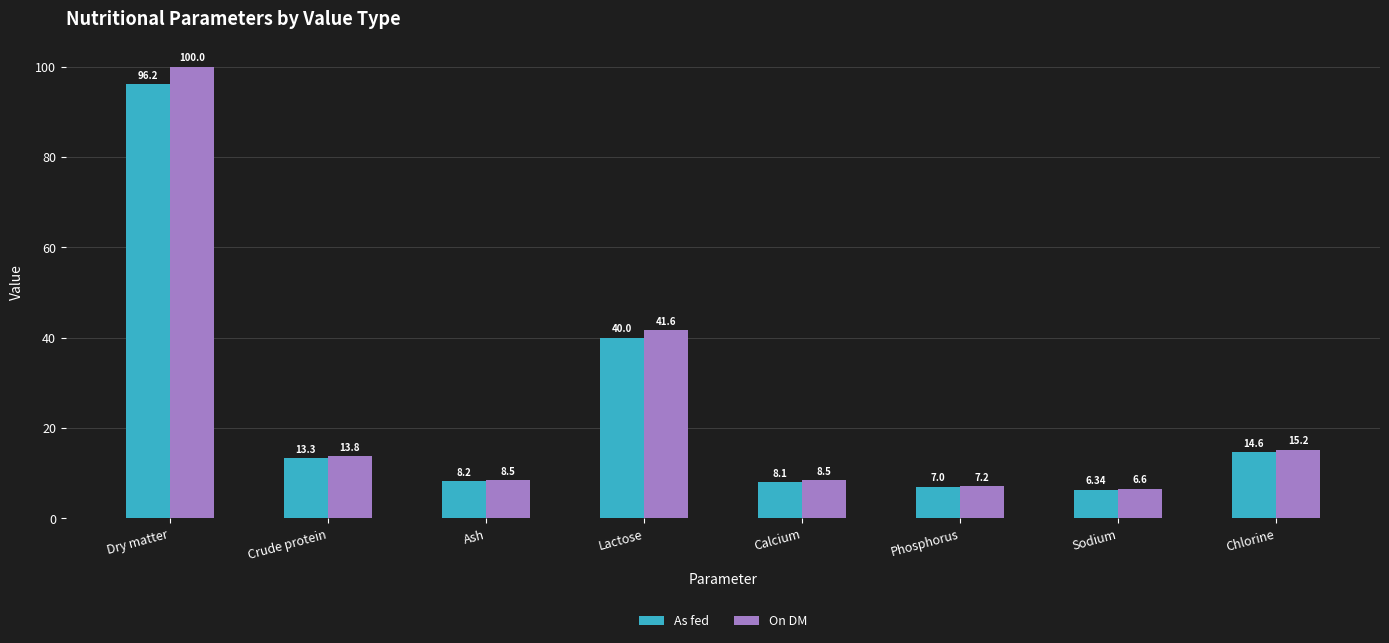

Rank the series by their maximum value, from highest to lowest.

On DM, As fed